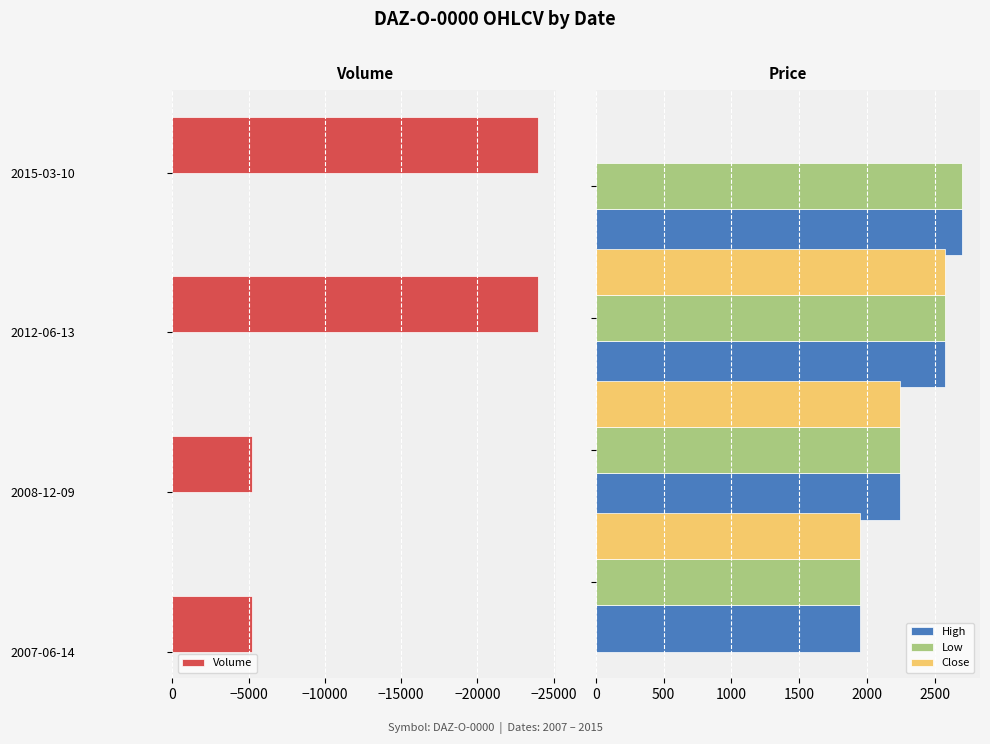

What is the highest value of the Low series?

2700